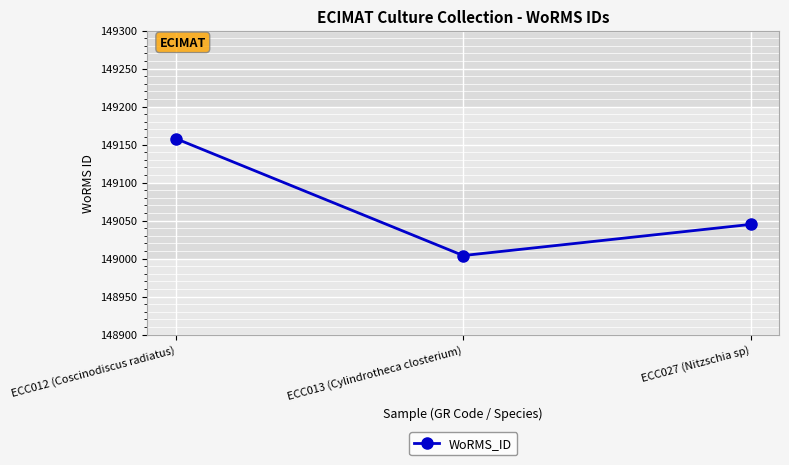

True or false: the data shows 75686 at ECC013 (Cylindrotheca closterium).

False